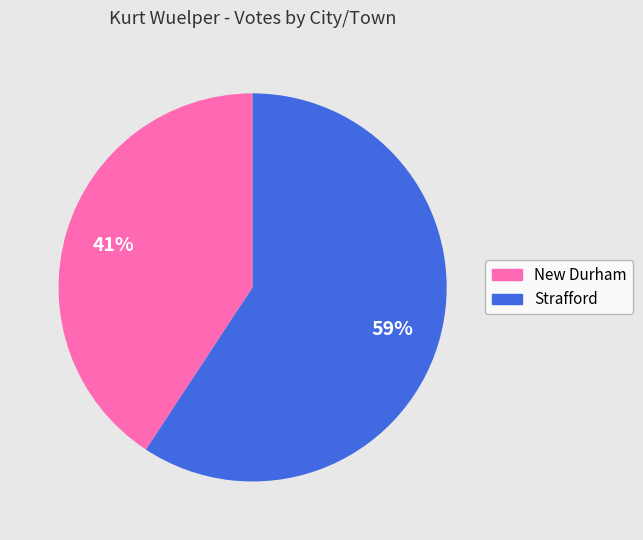

What percentage is the Strafford slice, to the nearest percent?

59%